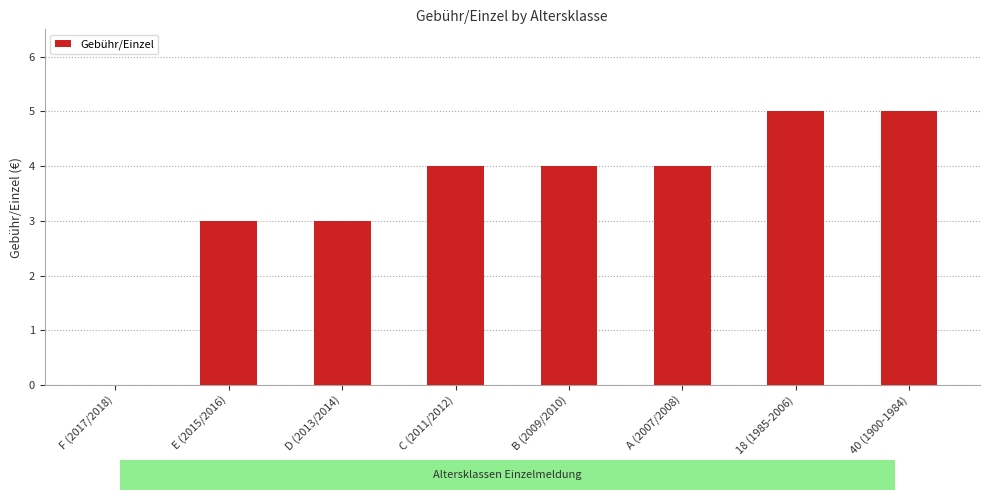

What is the sum of the values at D (2013/2014) and E (2015/2016)?

6